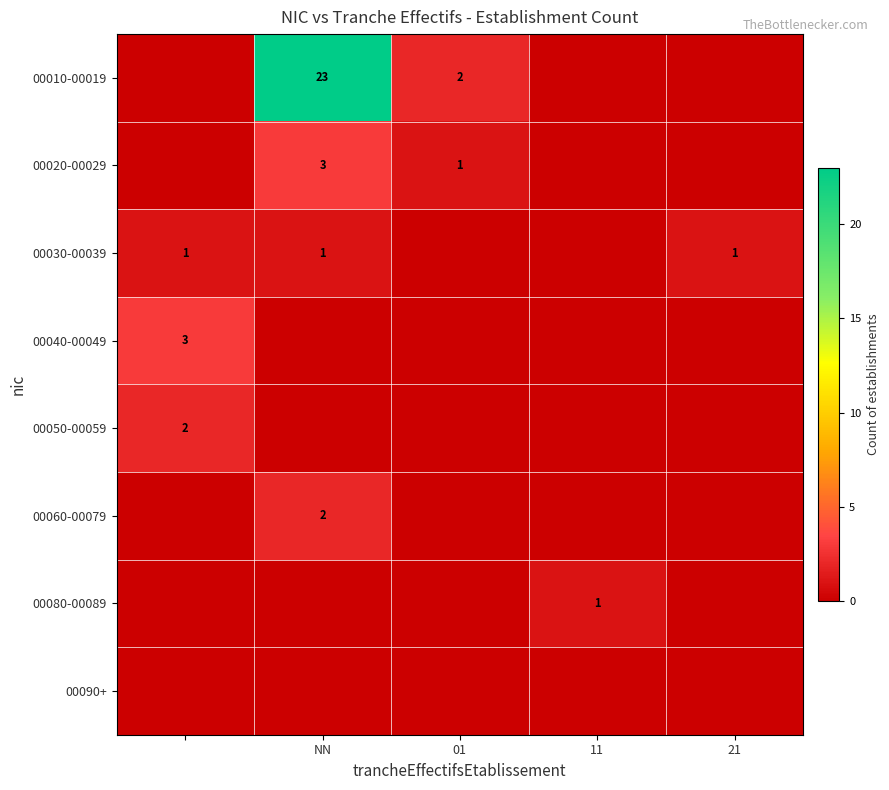

At how many categories does at least one series exceed 12?

1